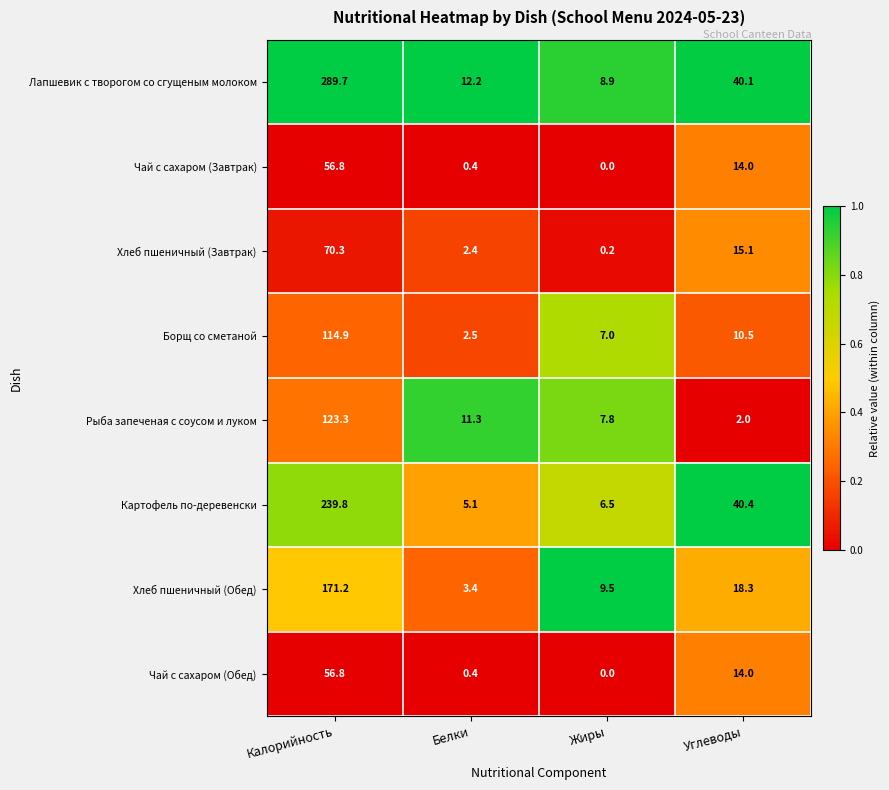

Where does the Чай с сахаром (Завтрак) series first go above 14?

Калорийность